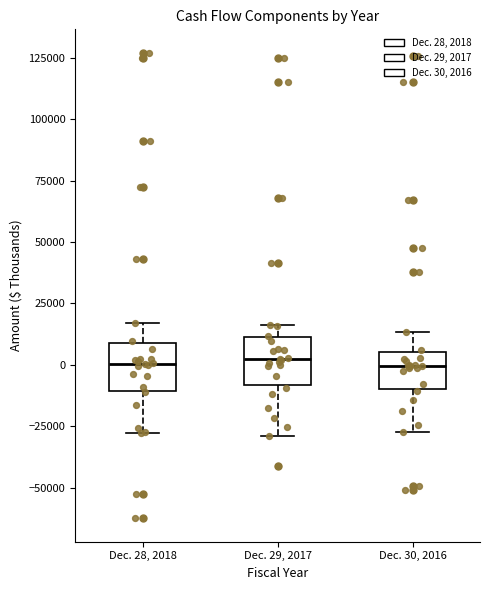

Reading left to right, read every box against the y-axis: the position of its median line, the range the box covers, and the ends of its whiskers. The values are not printed on the chart, so give them approximately, as read against the axis.

Dec. 28, 2018: median 0, box -10000 to 10000, whiskers -30000 to 15000
Dec. 29, 2017: median 0, box -10000 to 10000, whiskers -30000 to 15000
Dec. 30, 2016: median 0, box -10000 to 5000, whiskers -25000 to 15000